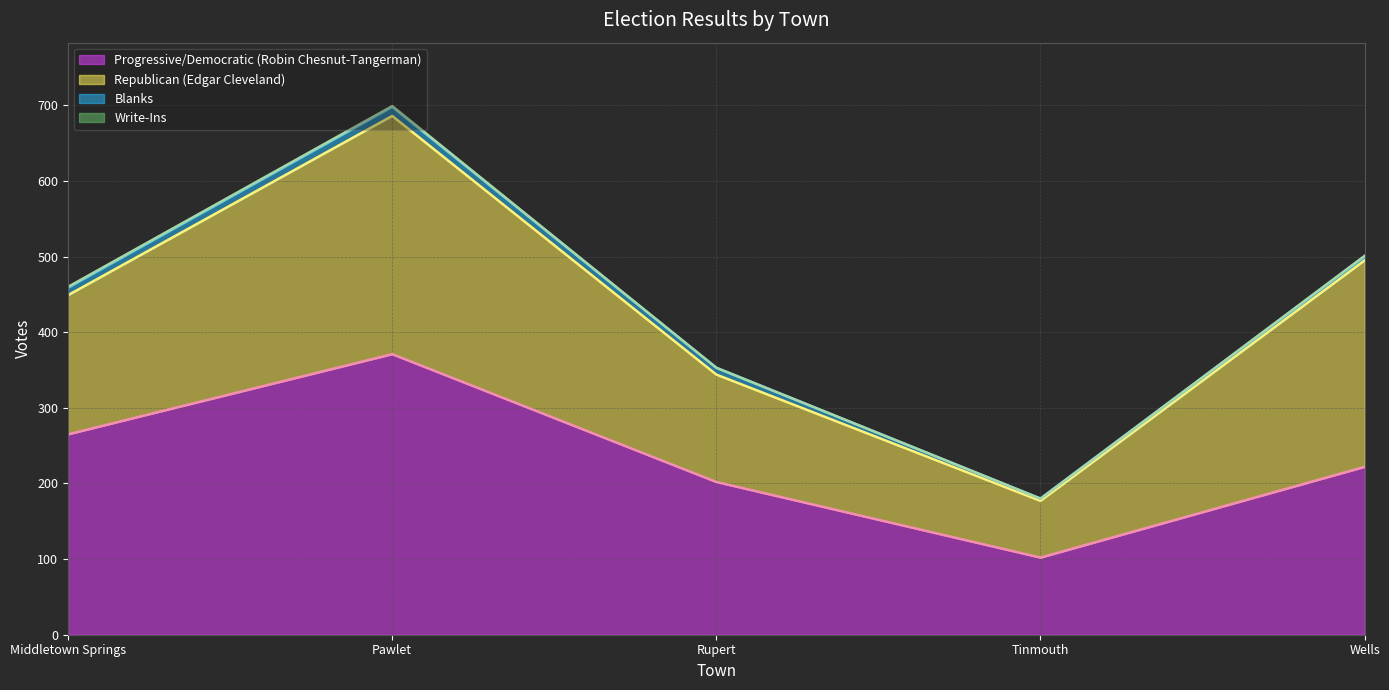

True or false: Progressive/Democratic (Robin Chesnut-Tangerman) has more than 1 points higher than both neighbors.

False